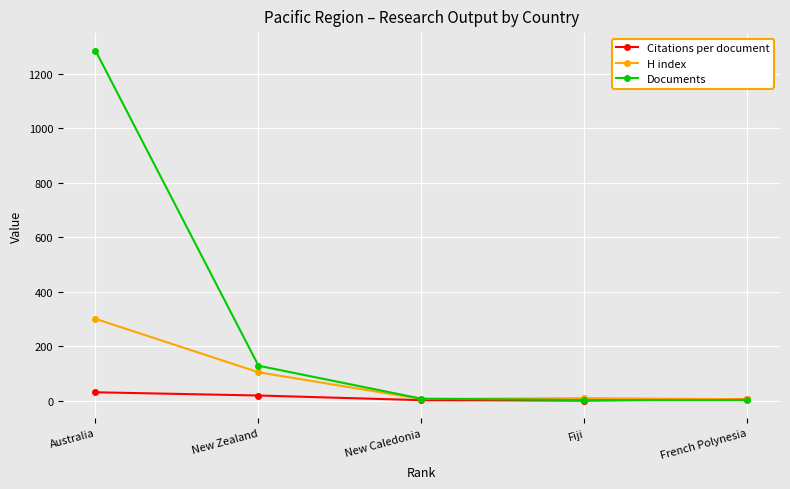

What position from the right is Australia?

5